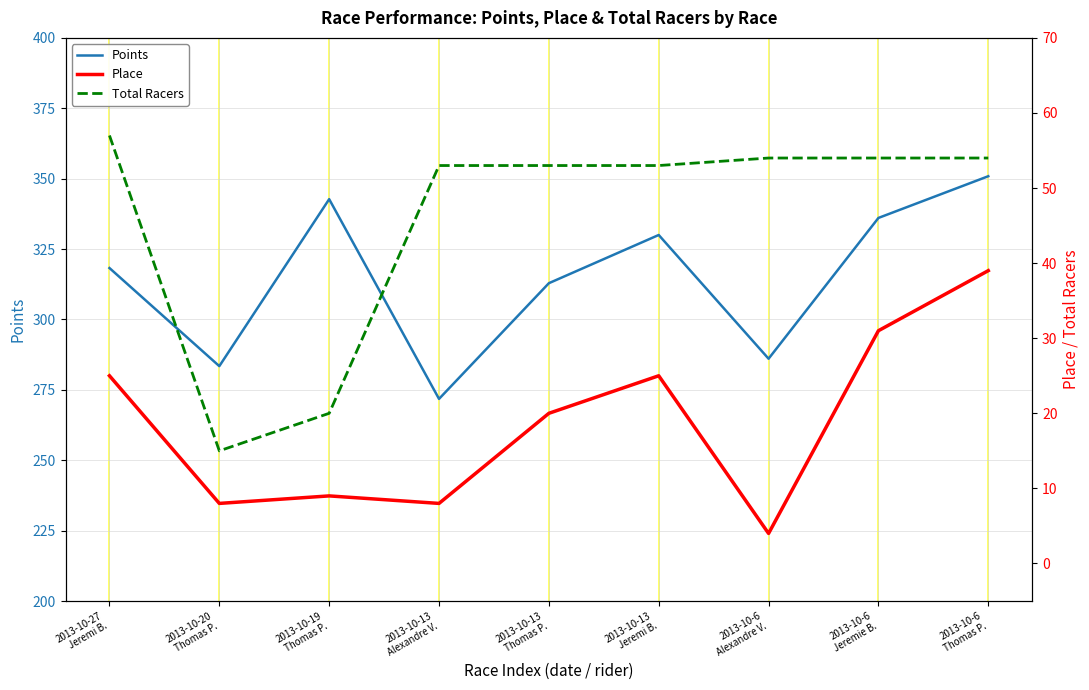

At which category does the chart reach its minimum across all series?

2013-10-6
Alexandre V.